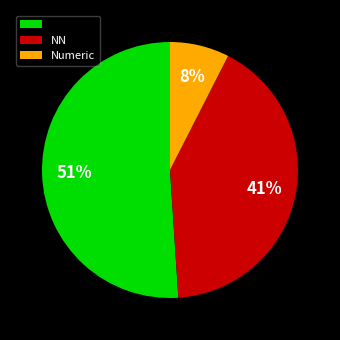

To the nearest percent, what is the average slice percentage?

33%